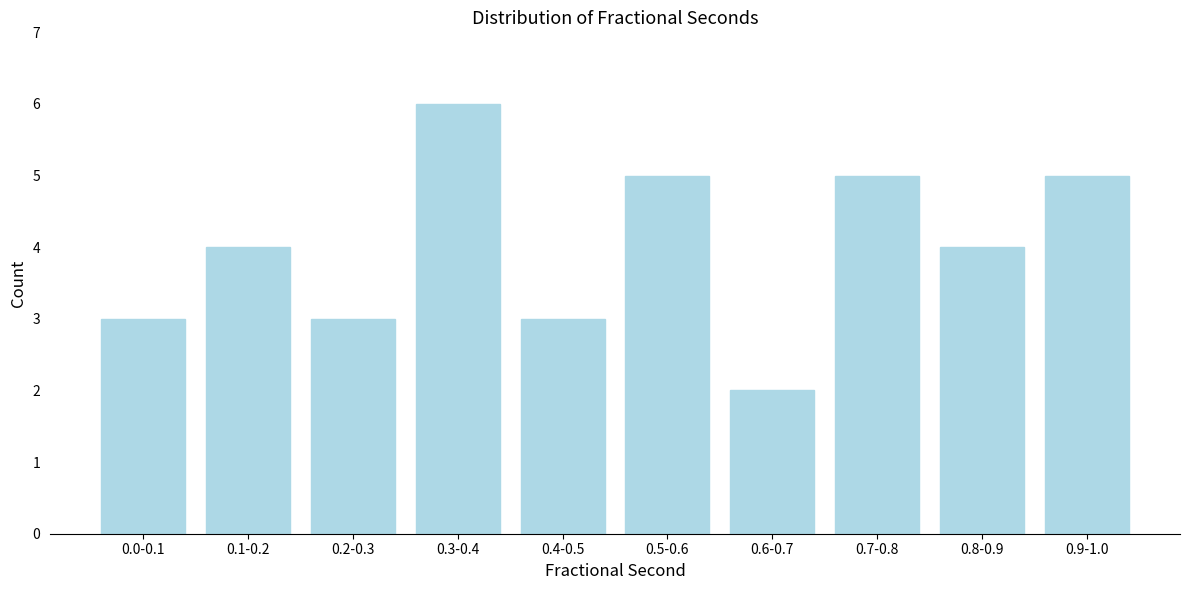

Reading left to right, extract all data points from this chart.

3	4	3	6	3	5	2	5	4	5